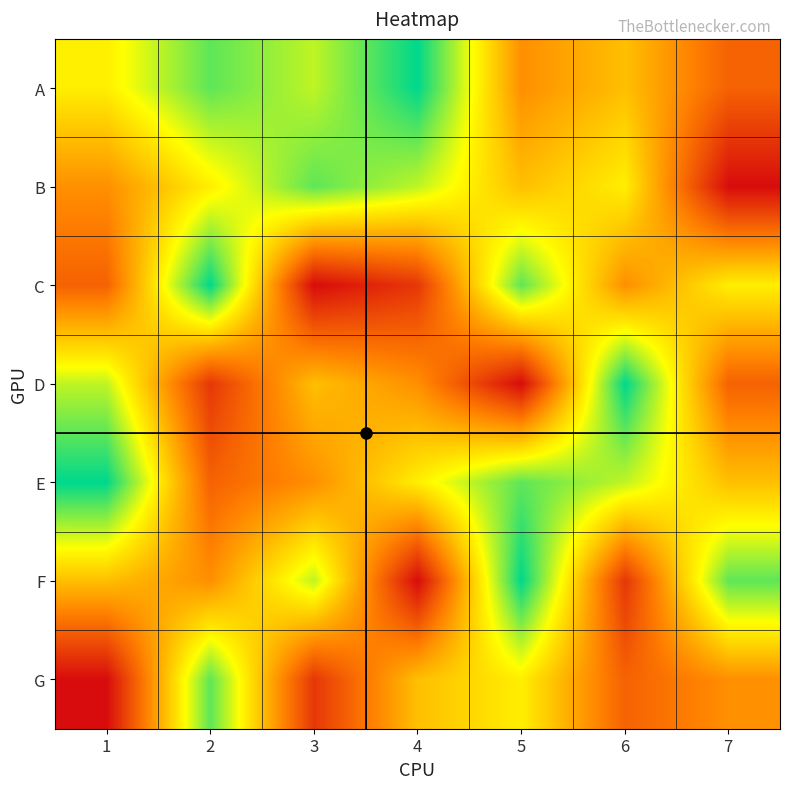

At which category is the sum across all series the highest?

5